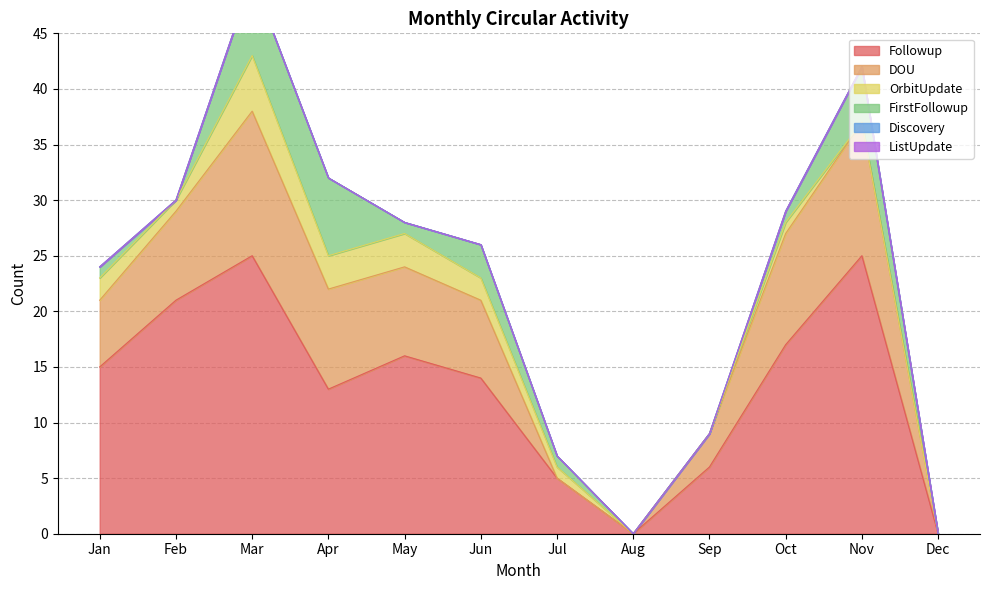

What is the total value across all series at Jun?

26